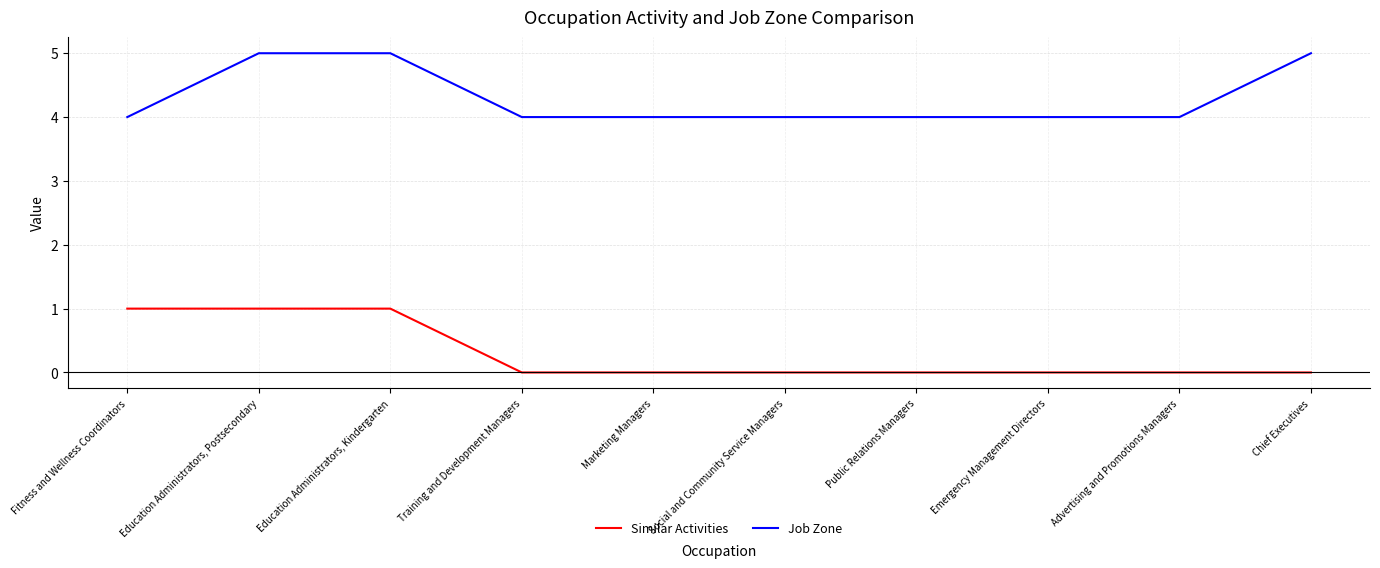

What is the sum of all Job Zone values?

43